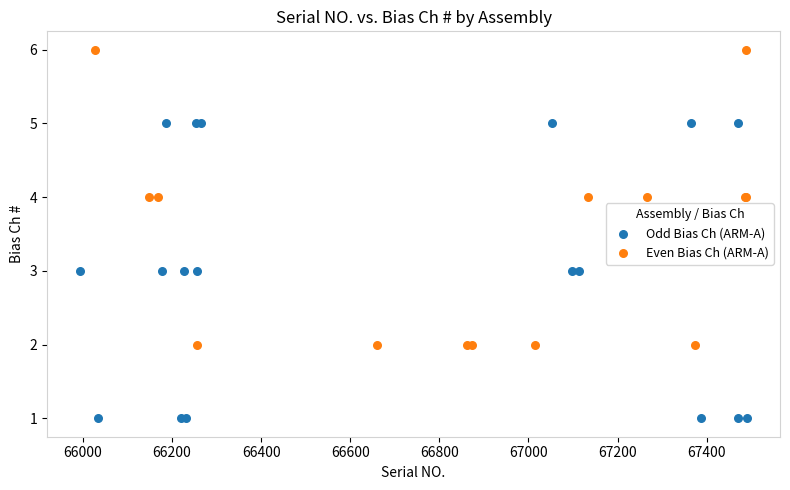

Which series contains the highest Y value?

Even Bias Ch (ARM-A)